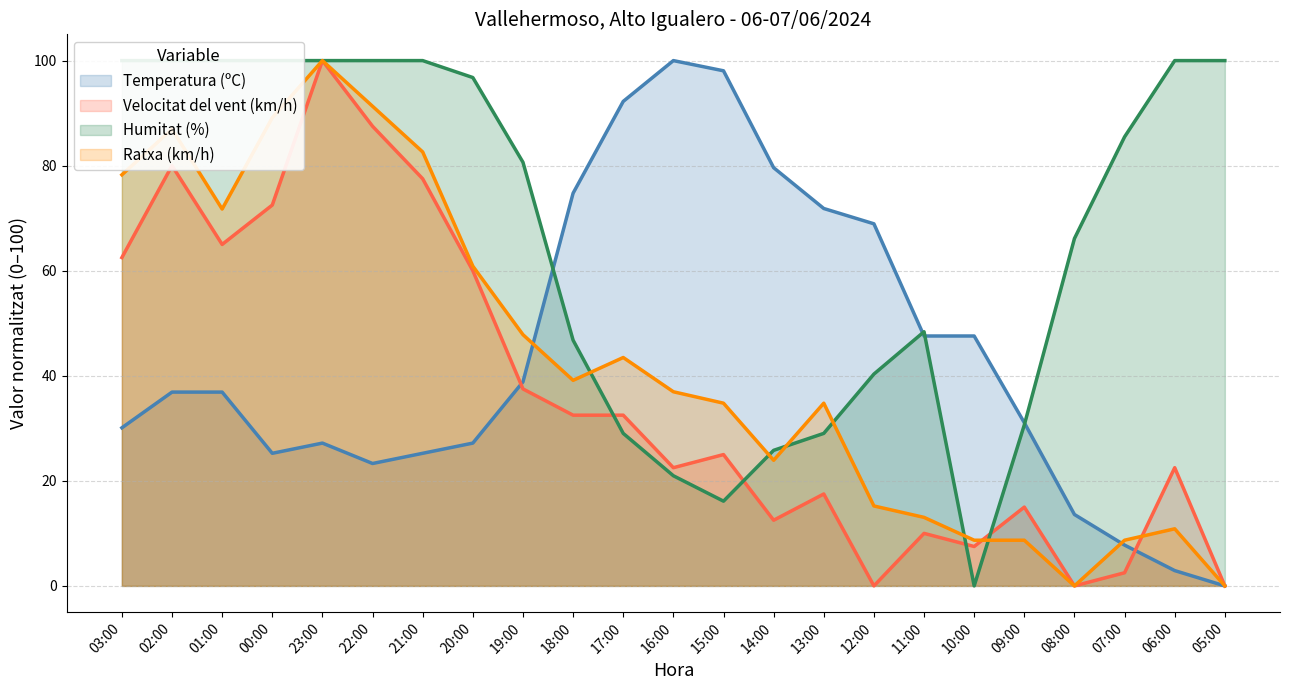

True or false: Velocitat del vent (km/h) and Humitat (%) intersect in this chart.

True